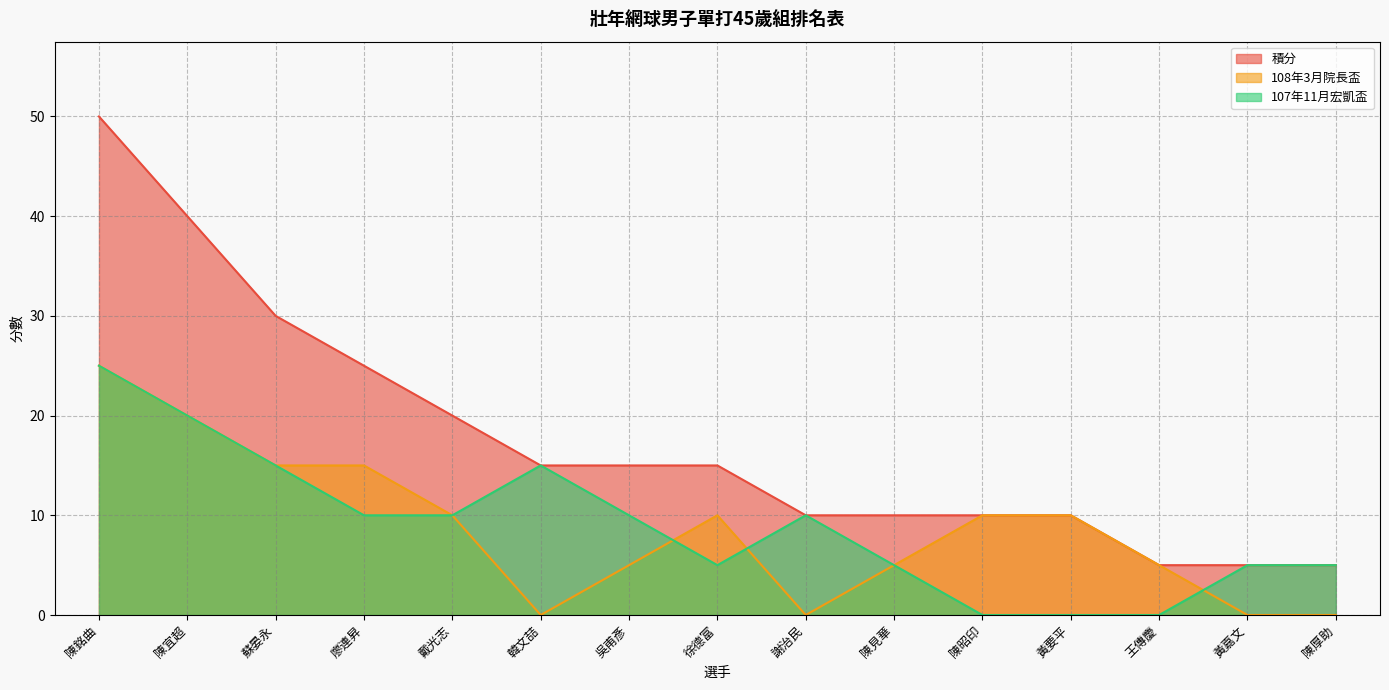

Between 廖連昇 and 徐德富, which series saw the biggest shift?

積分